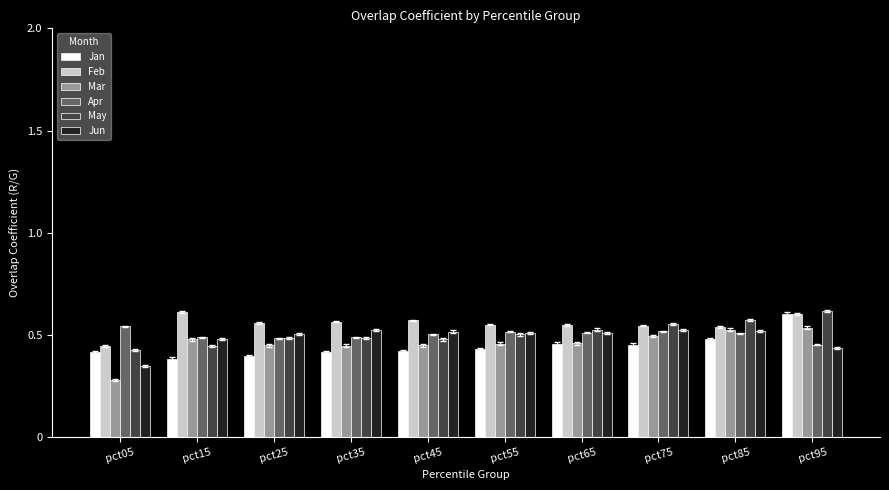

Between pct05 and pct75, which series saw the biggest shift?

Mar